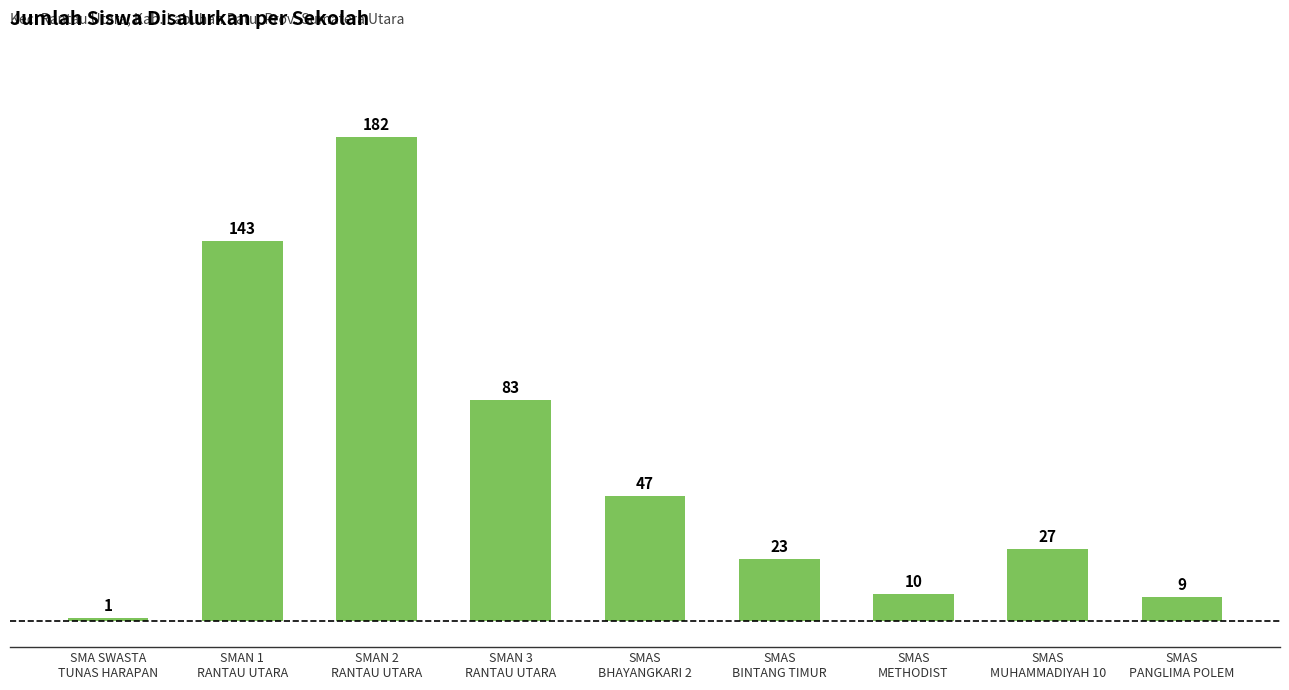

What is the difference between the values at SMAS
MUHAMMADIYAH 10 and SMA SWASTA
TUNAS HARAPAN?

26